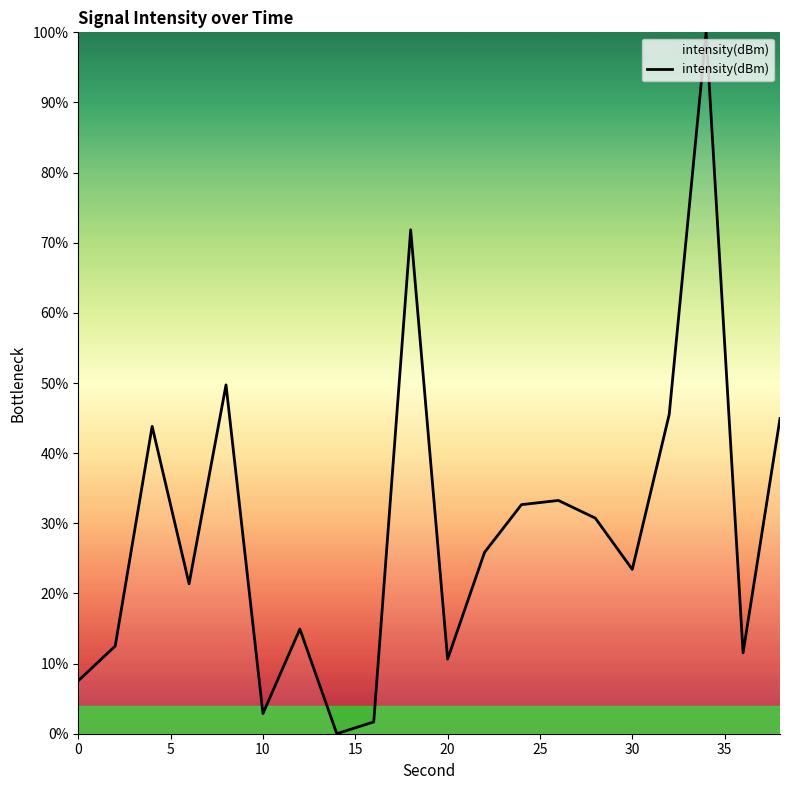

What is the difference between the maximum and minimum values?

100.0